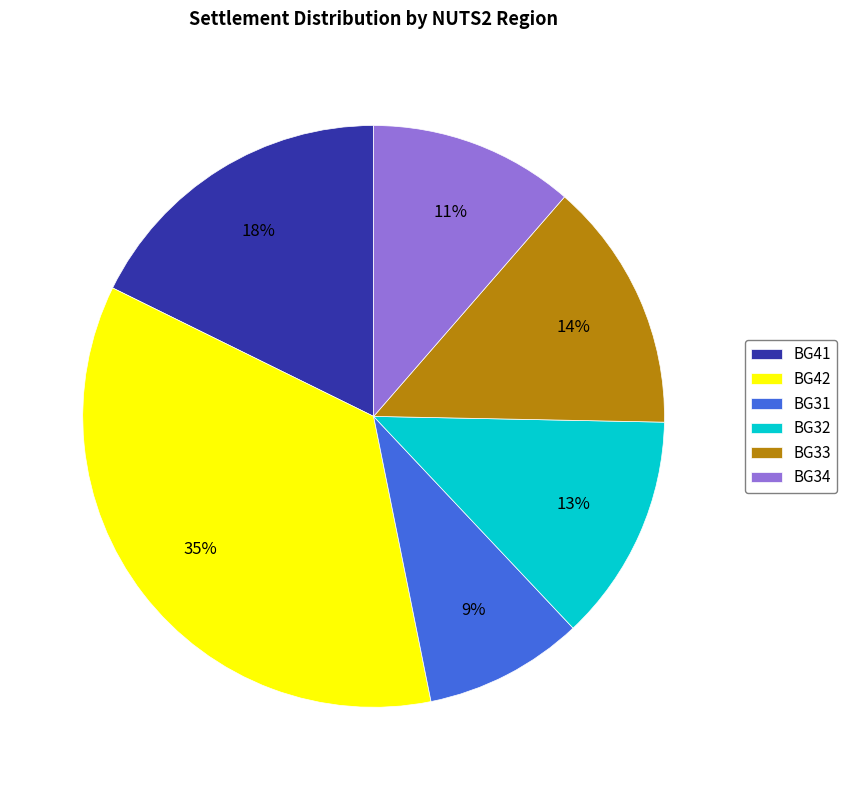

To the nearest percent, what is the combined percentage of BG42 and BG31?

44%